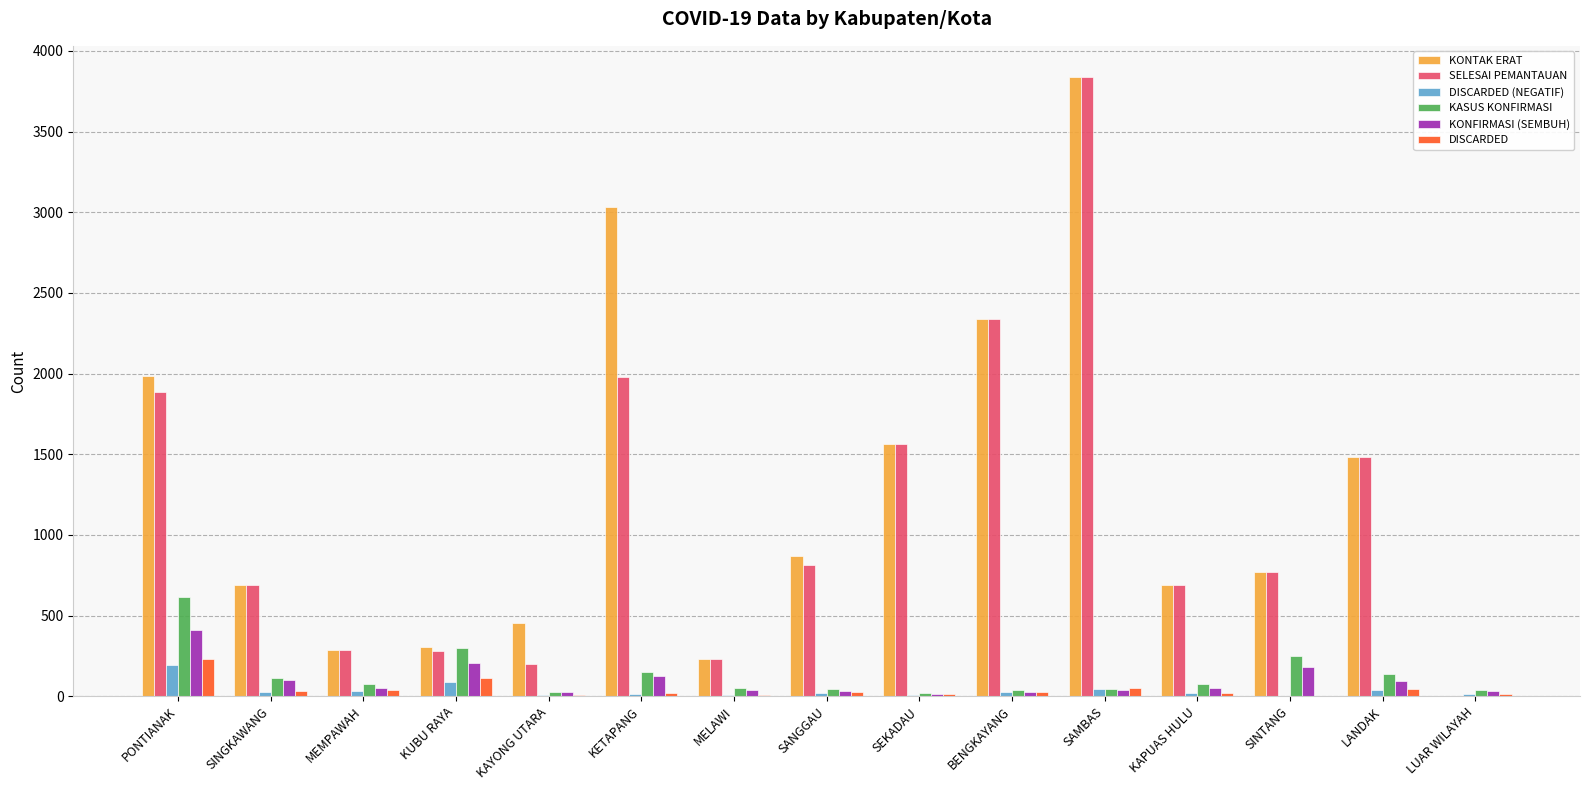

Is it true that KONFIRMASI (SEMBUH) equals 94 at LANDAK?

True